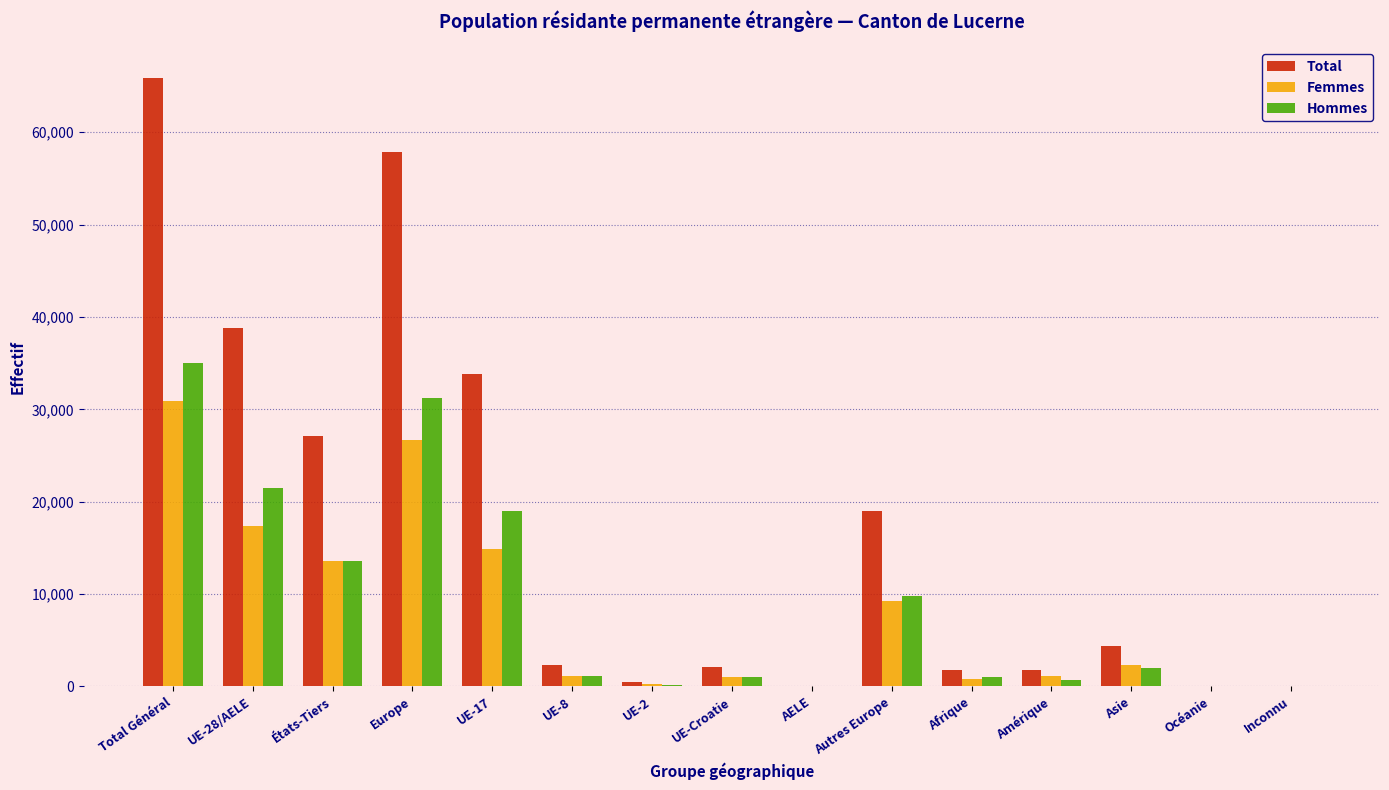

Between UE-28/AELE and Afrique, which series saw the biggest shift?

Total